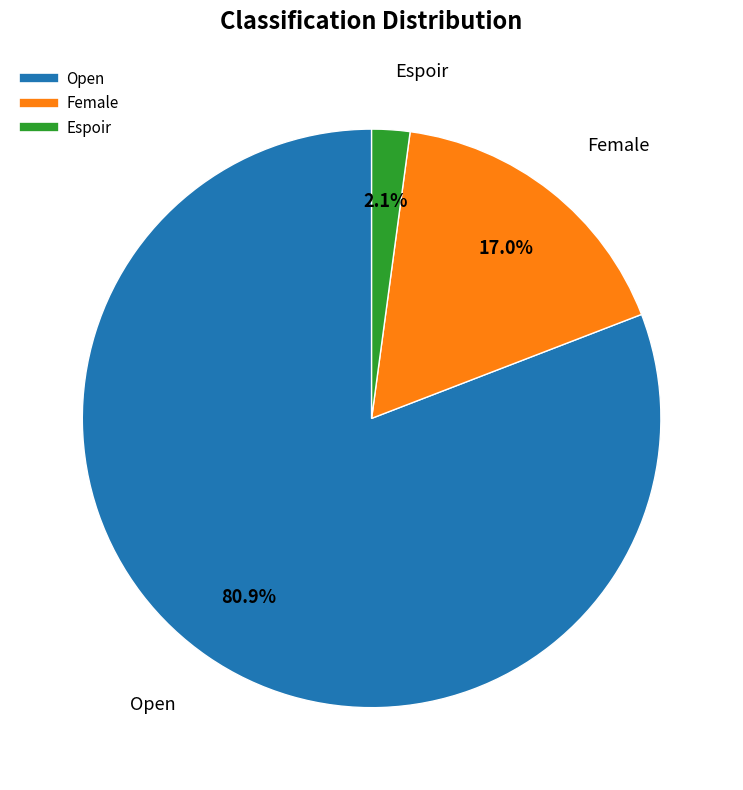

Do Female and Open together represent more than half of the pie?

Yes